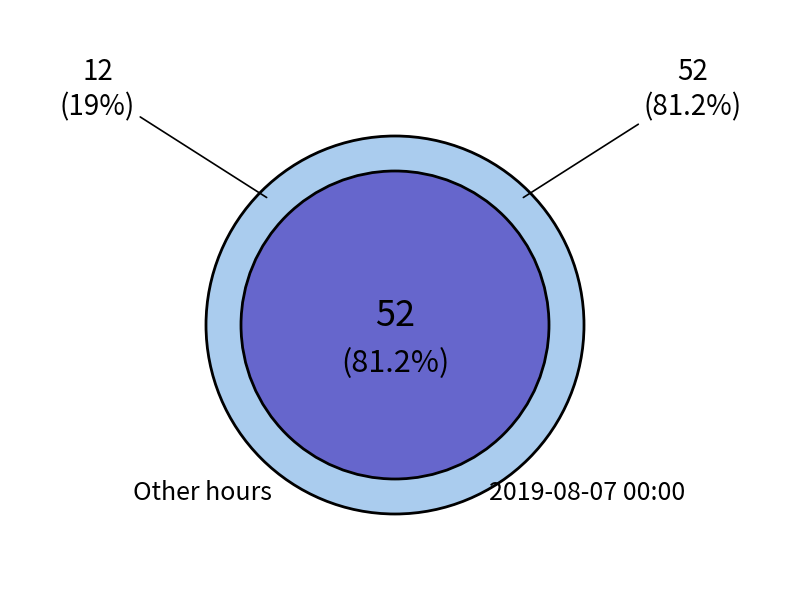

Is there a majority slice in this chart?

Yes